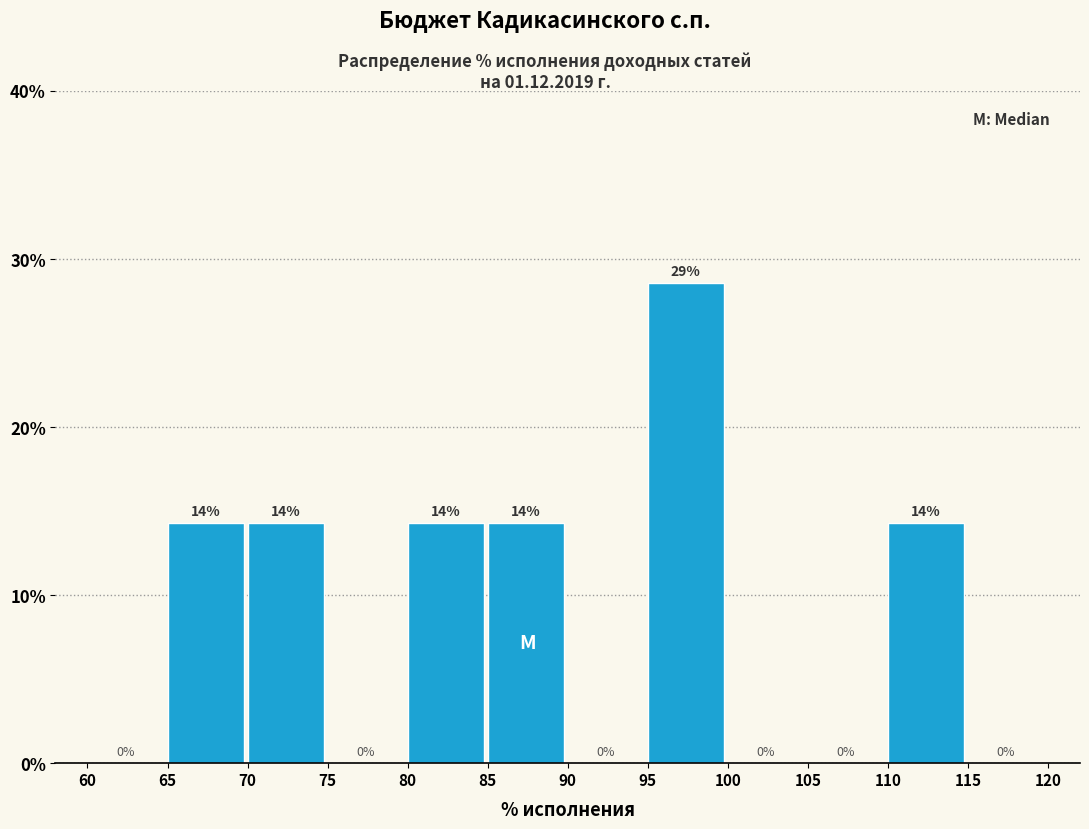

Which range on the x-axis has the tallest bar?

95 to 100